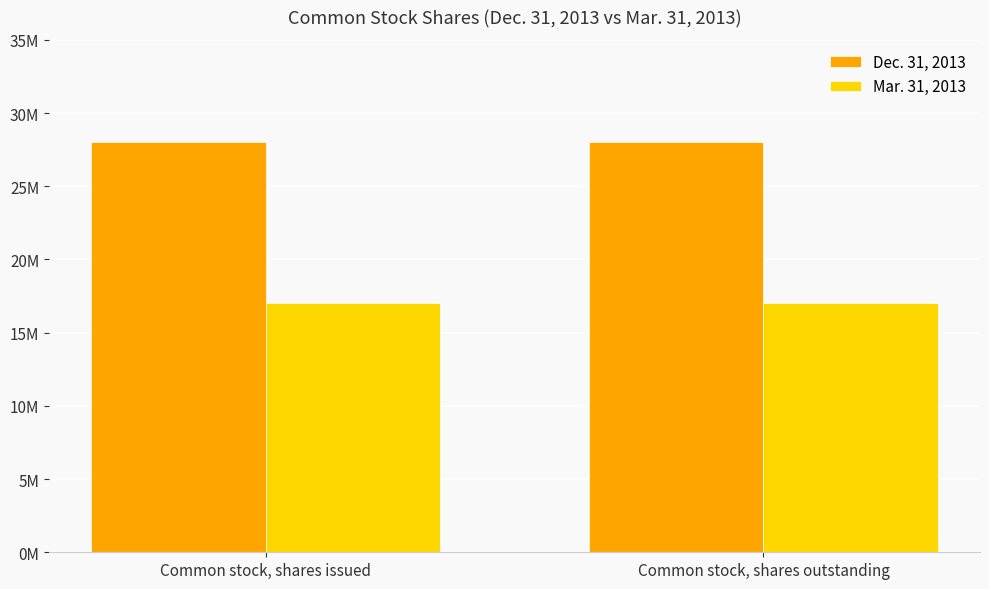

What are all the series names shown in the legend?

Dec. 31, 2013, Mar. 31, 2013